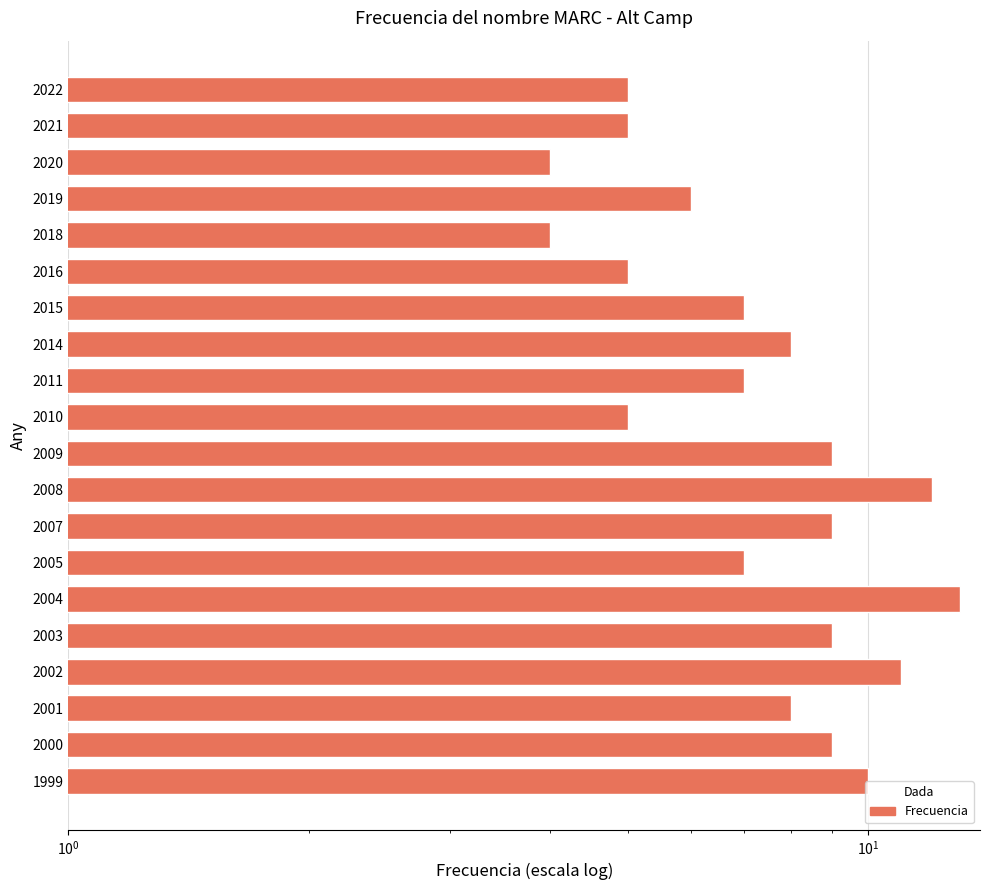

How many bars are there in total?

20